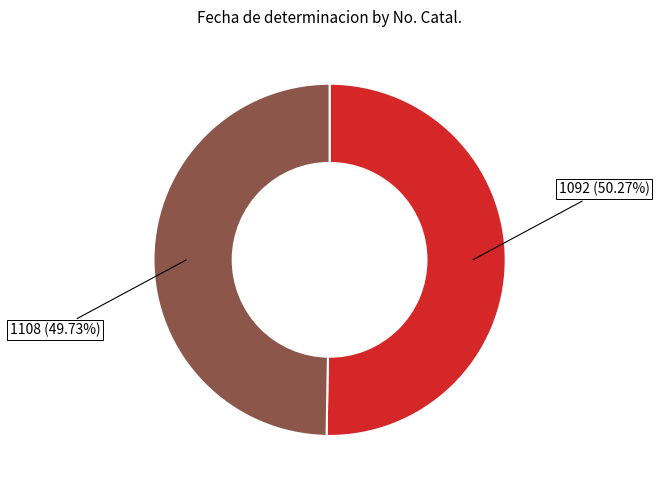

Rank the categories by value from highest to lowest.

1092, 1108